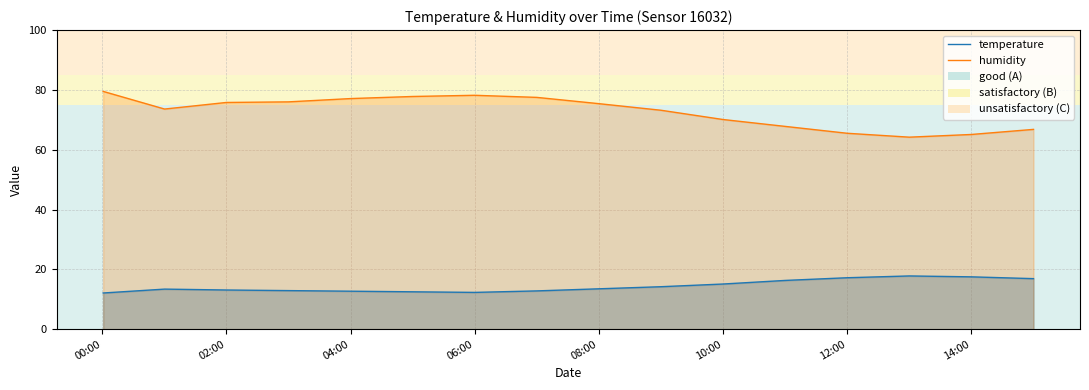

List the series in order of their peak value, highest first.

humidity, temperature